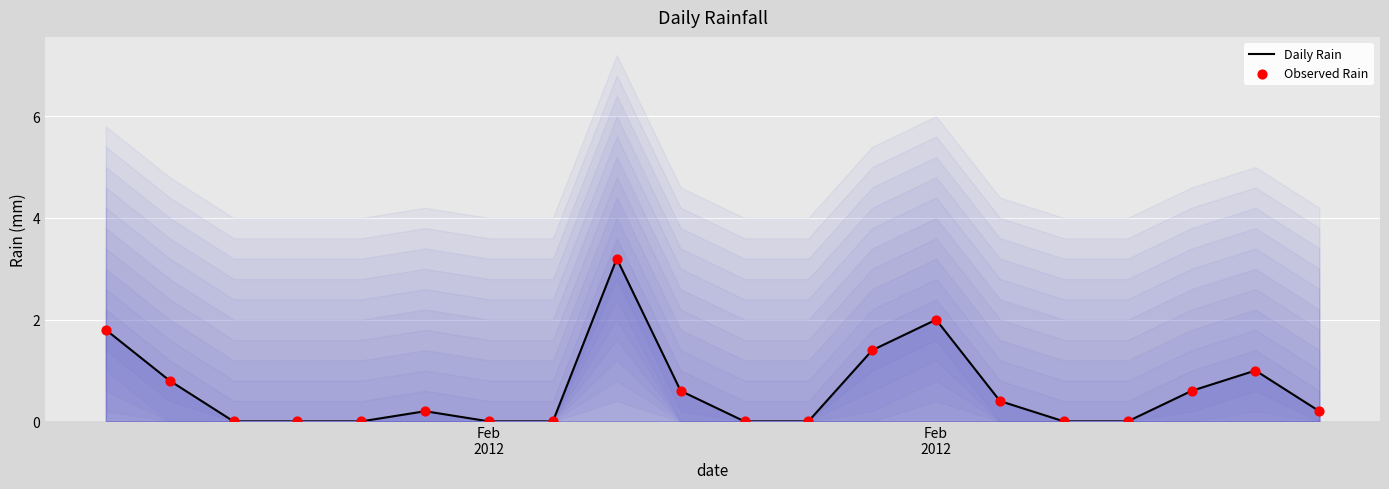

Which series has the largest total across all categories?

Daily Rain